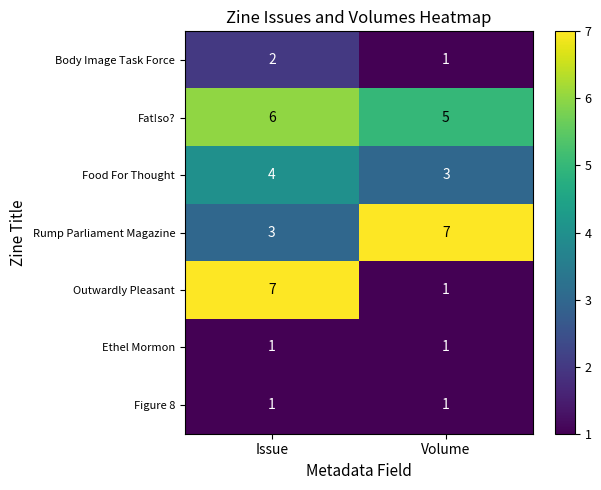

Which series has the largest total across all categories?

Fat!so?